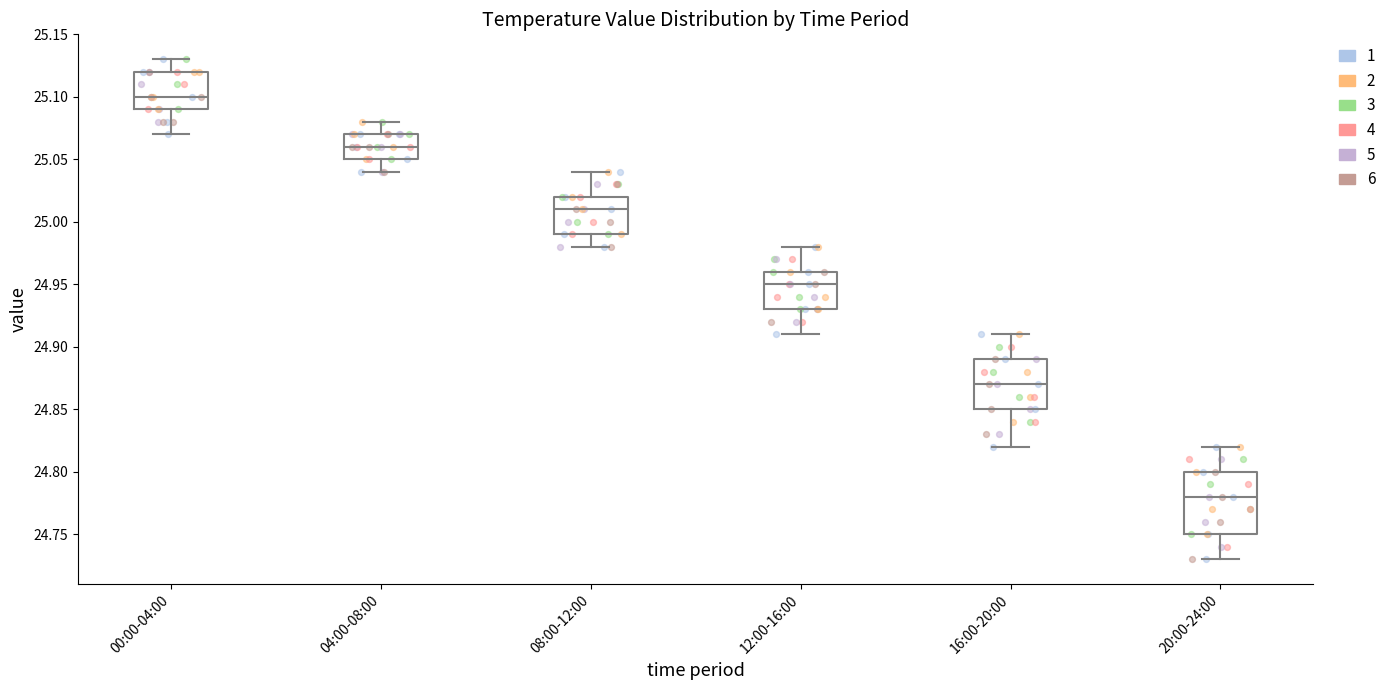

Reading left to right, transcribe this box plot: for each box, give where its median line is, the range the box spans, and where its two whiskers end, as read against the y-axis. The values are not printed on the chart, so give them approximately, as read against the axis.

00:00-04:00: median 25.10, box 25.09 to 25.12, whiskers 25.07 to 25.13
04:00-08:00: median 25.06, box 25.05 to 25.07, whiskers 25.04 to 25.08
08:00-12:00: median 25.01, box 24.99 to 25.02, whiskers 24.98 to 25.04
12:00-16:00: median 24.95, box 24.93 to 24.96, whiskers 24.91 to 24.98
16:00-20:00: median 24.87, box 24.85 to 24.89, whiskers 24.82 to 24.91
20:00-24:00: median 24.78, box 24.75 to 24.80, whiskers 24.73 to 24.82